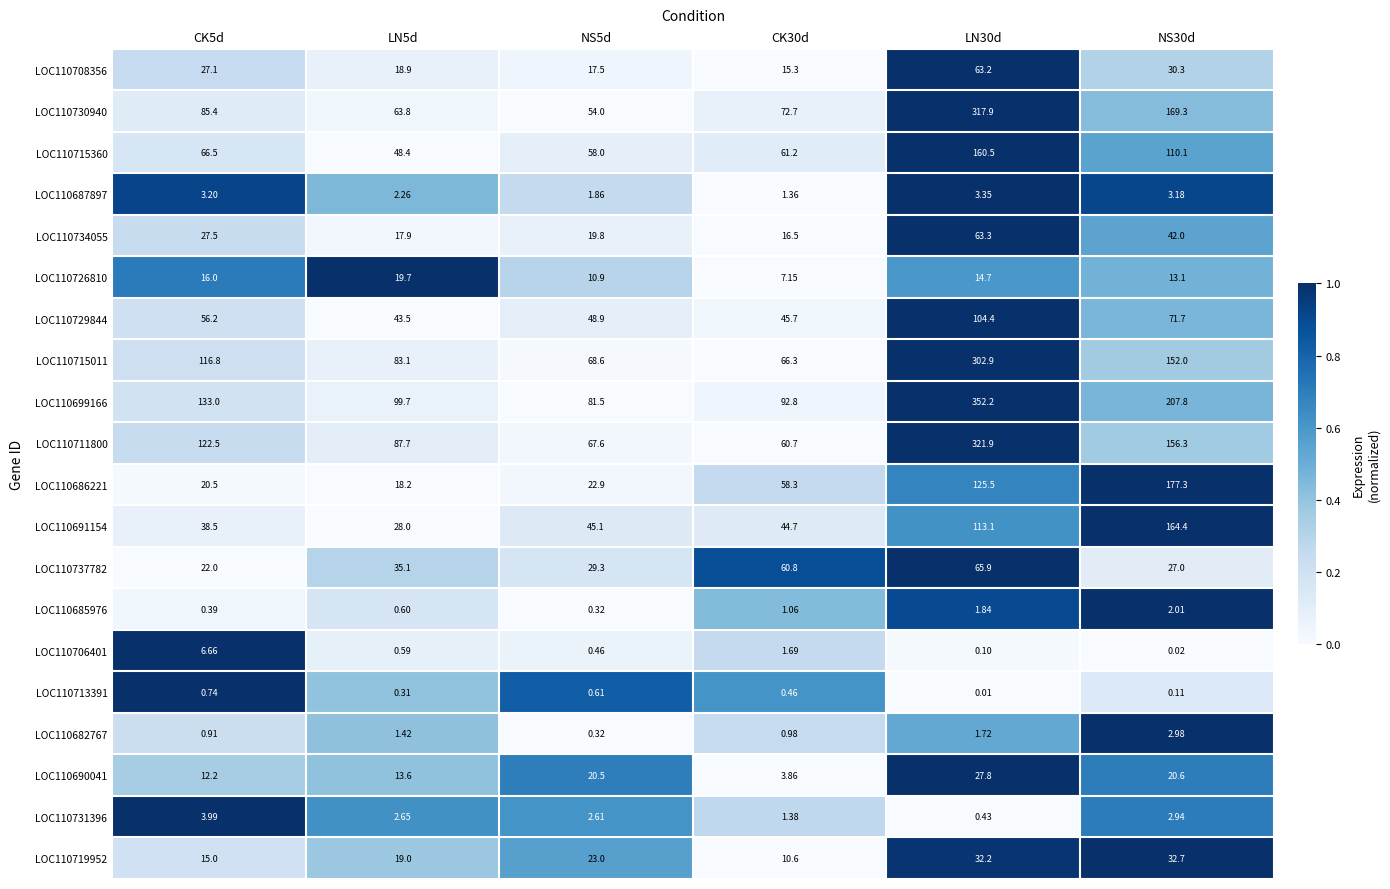

Is the value of LOC110715011 at NS30d greater than the value of LOC110706401 at LN5d?

Yes